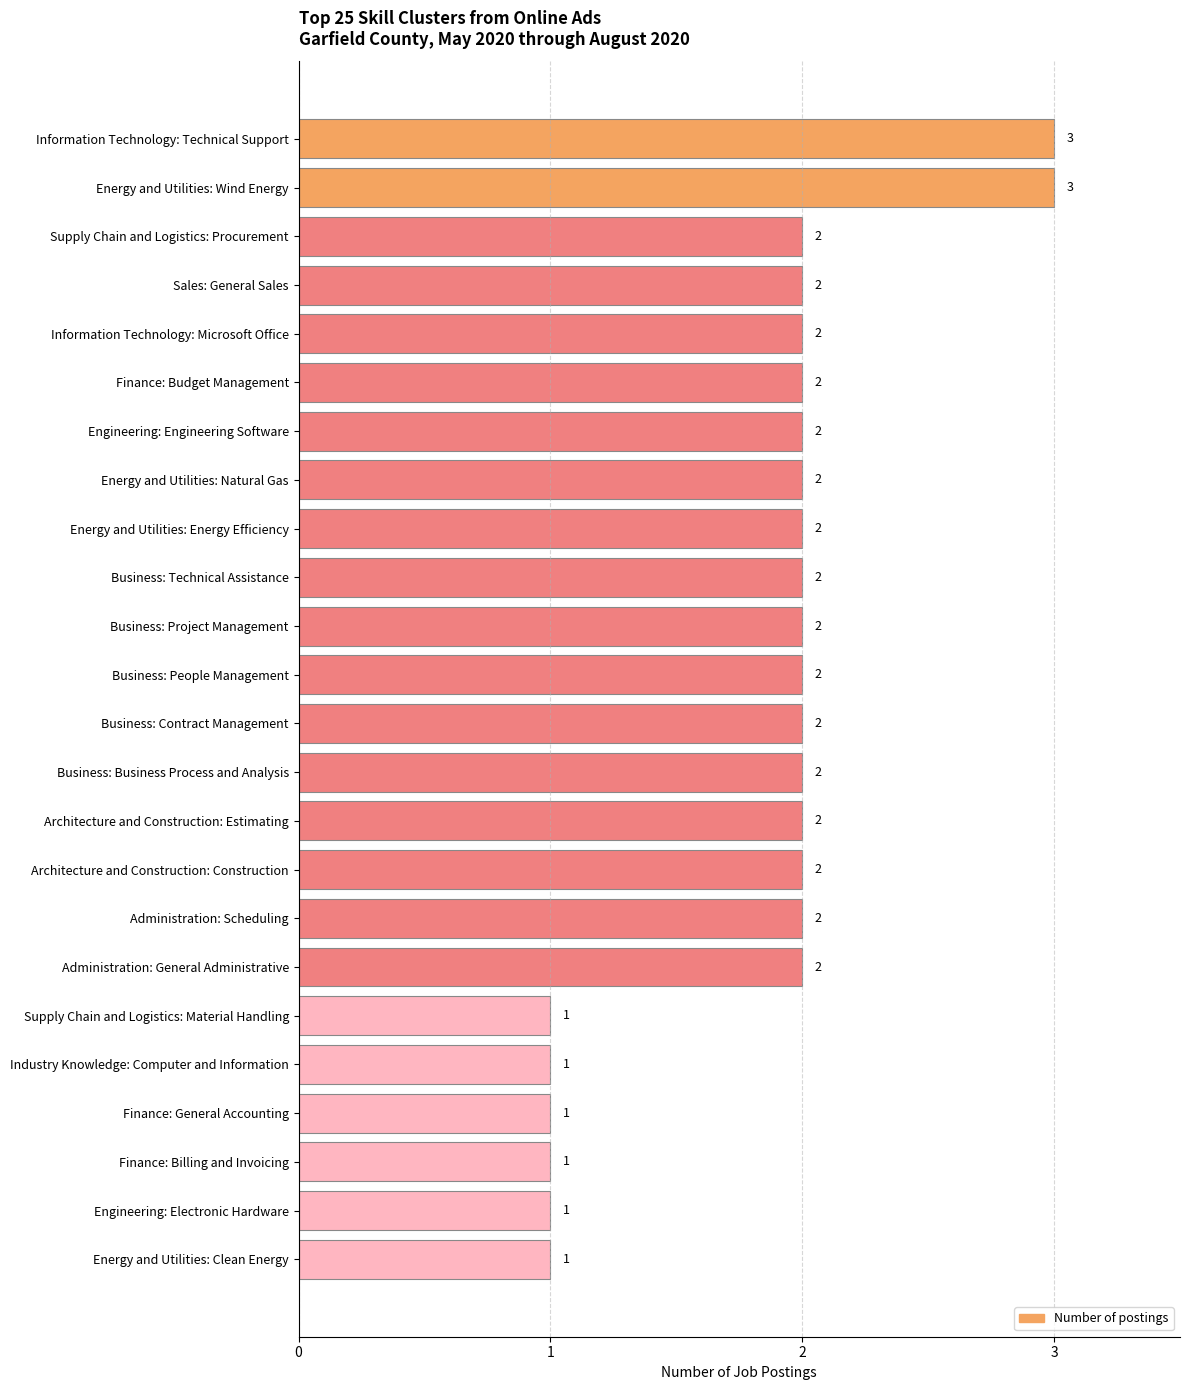

What is the value of the 22nd bar from the top?

1